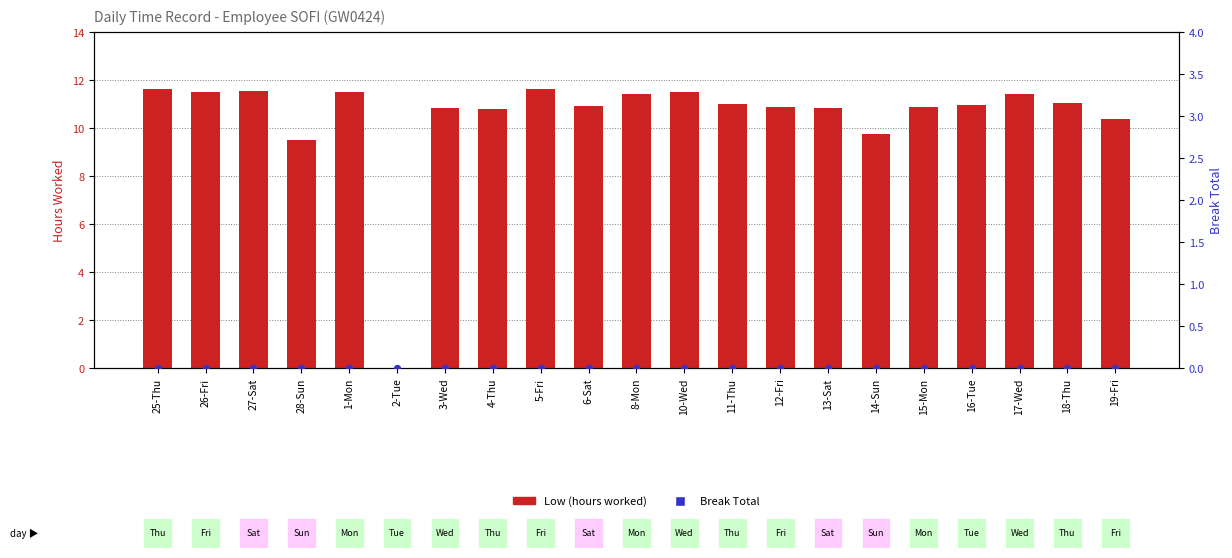

Which series reaches the minimum Y coordinate?

Low (hours worked)